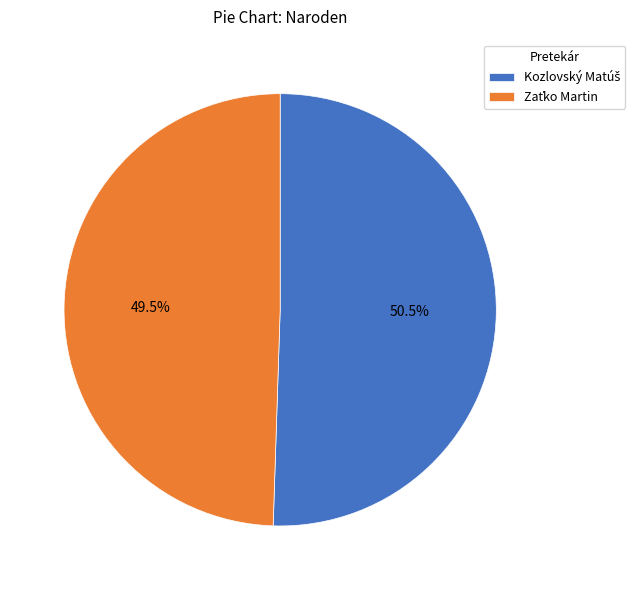

Is there any slice that represents more than half of the pie?

Yes